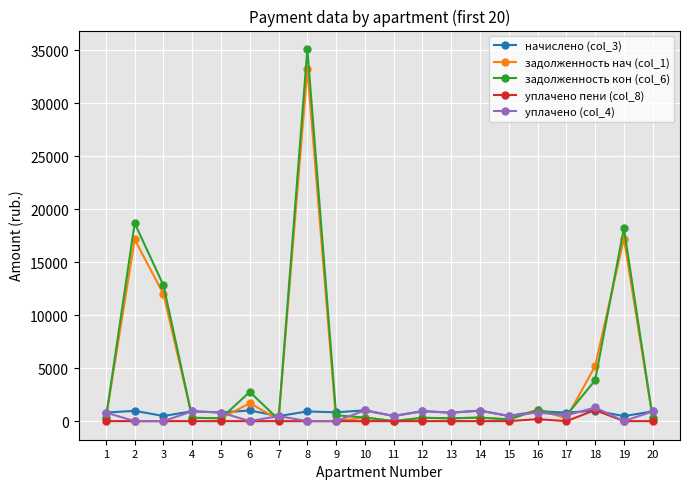

The задолженность кон (col_6) series shows 18691.9 at 2. True or false?

True